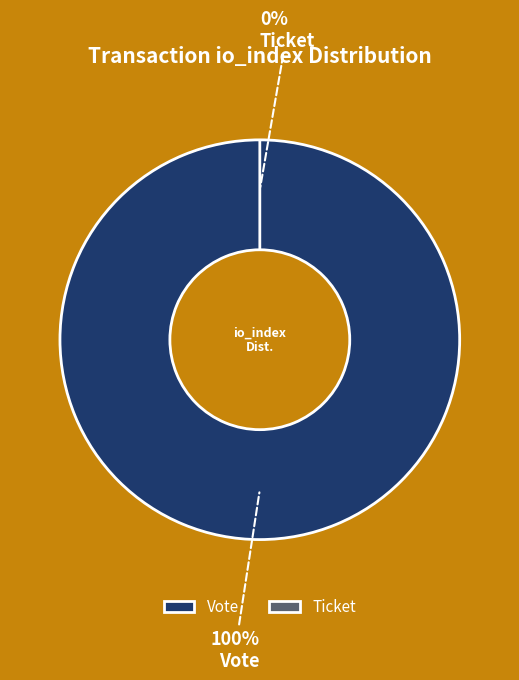

Which slice is the smallest?

Ticket tx